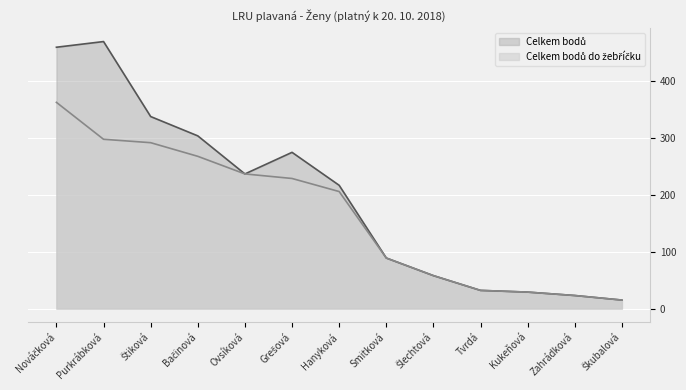

At which category is the sum across all series the highest?

Nováčková